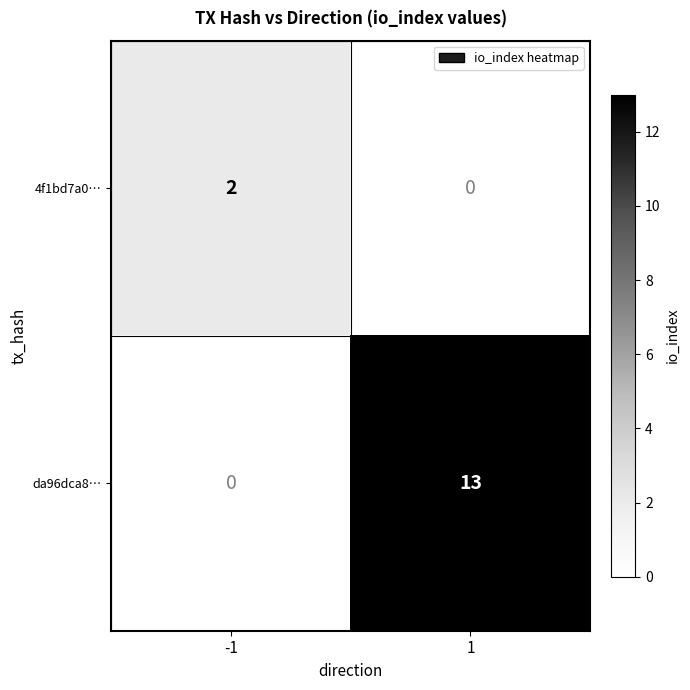

Rank the series by their average value, from lowest to highest.

4f1bd7a0…, da96dca8…